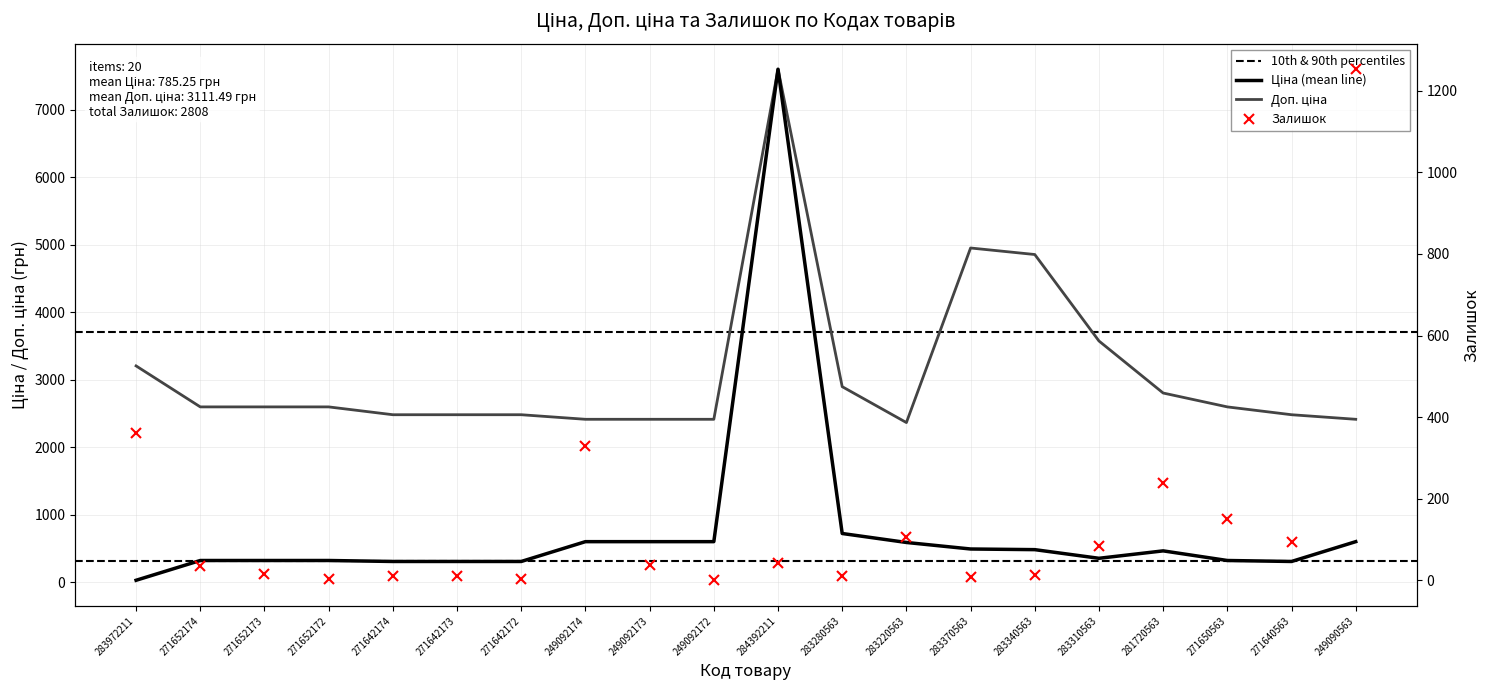

How many interior local peaks does the Ціна series have?

2